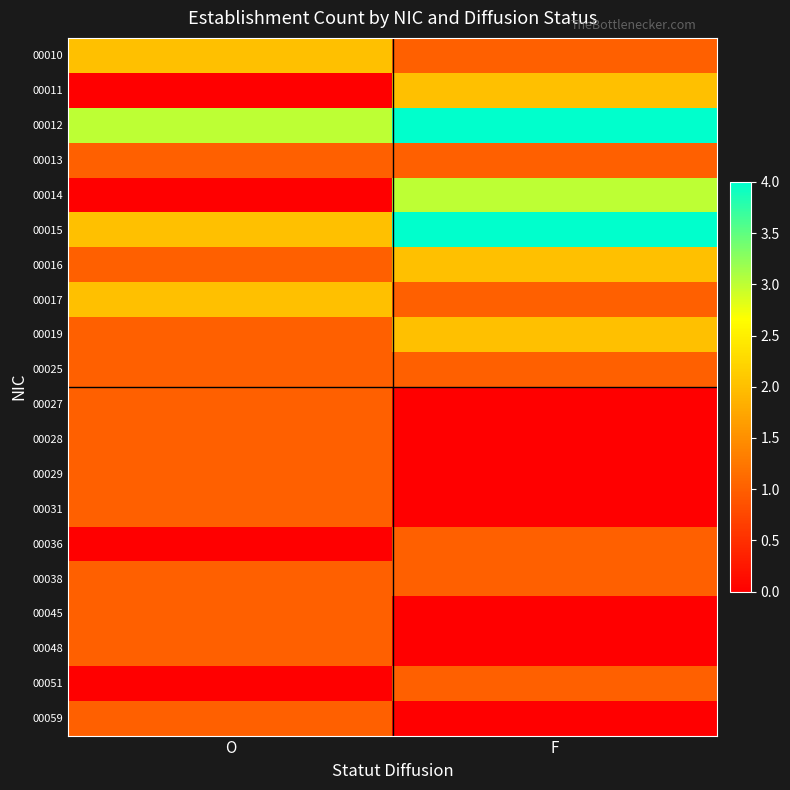

Which series has the largest range (max minus min)?

00014